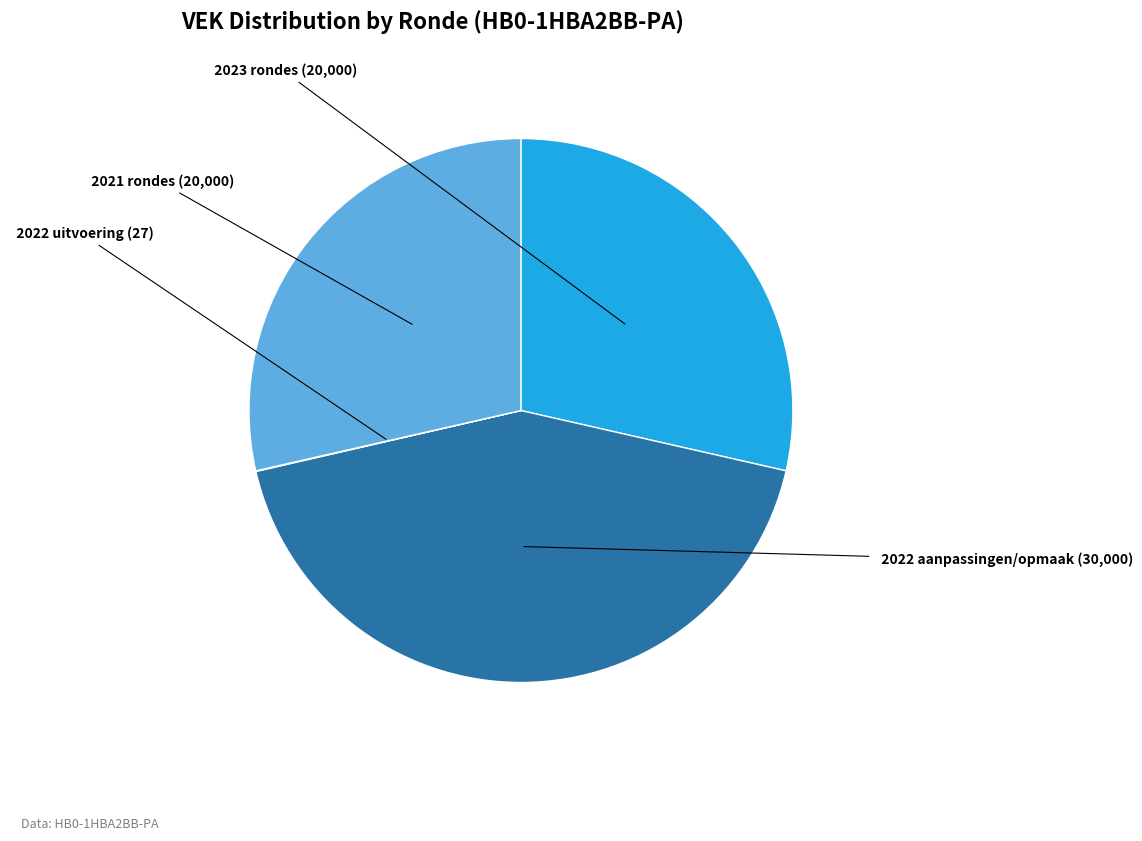

Is there a majority slice in this chart?

No